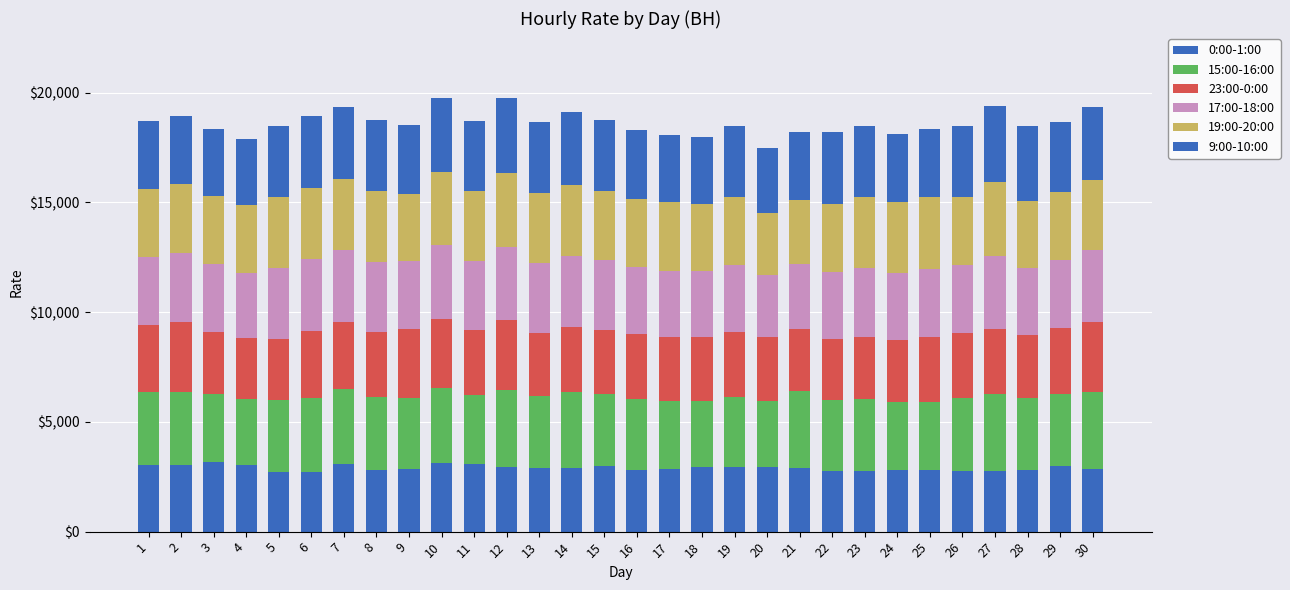

How many bars are there in total?

30